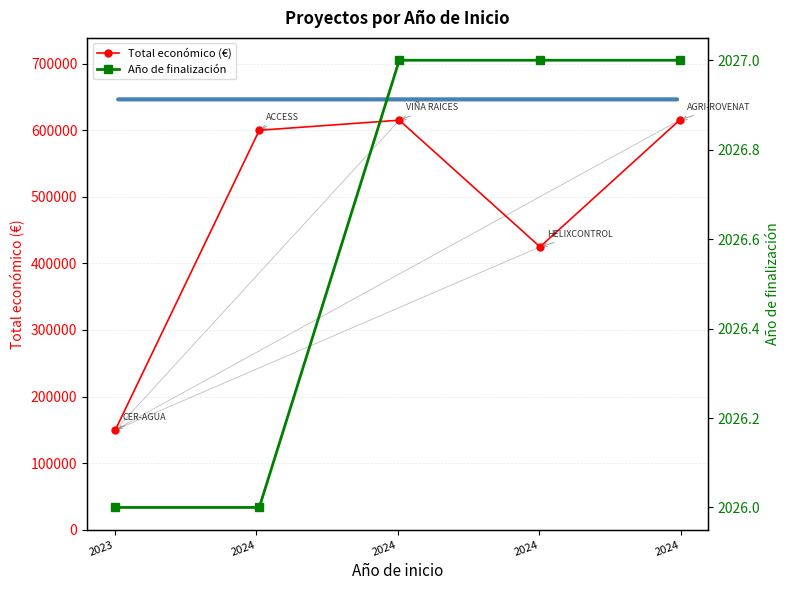

How many lines are shown in the chart?

2